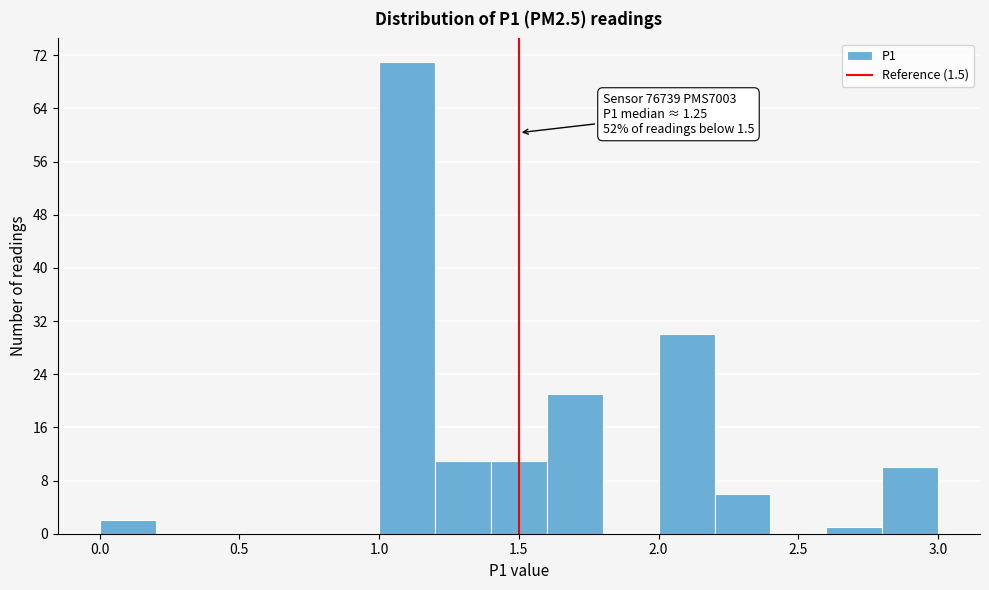

Which range on the x-axis has the tallest bar?

1.0 to 1.2